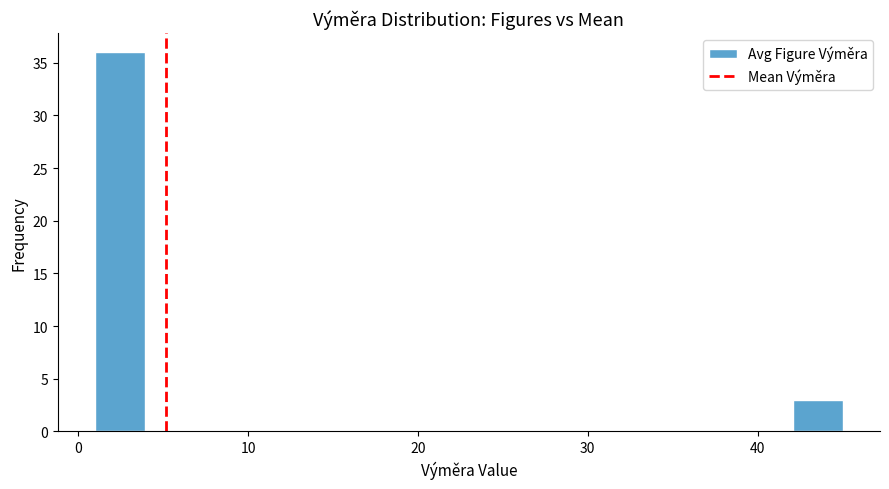

Around what value on the x-axis is the tallest bar? Give the approximate position of its centre, as read against the axis.

2